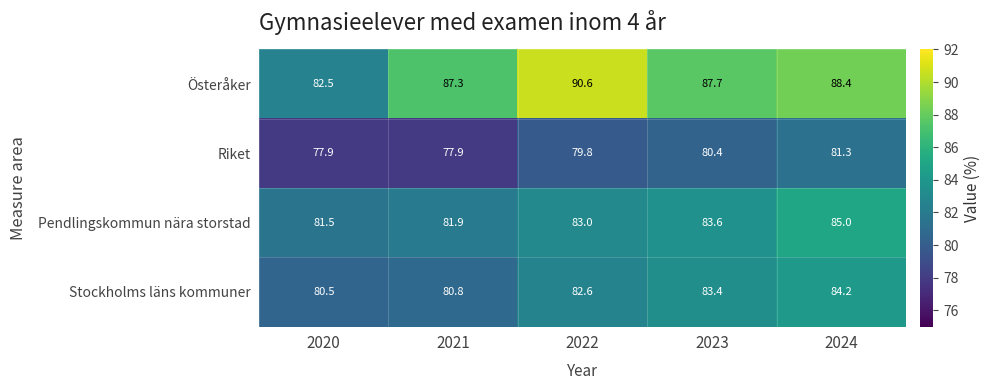

What is the total value across all series at 2020?

322.4